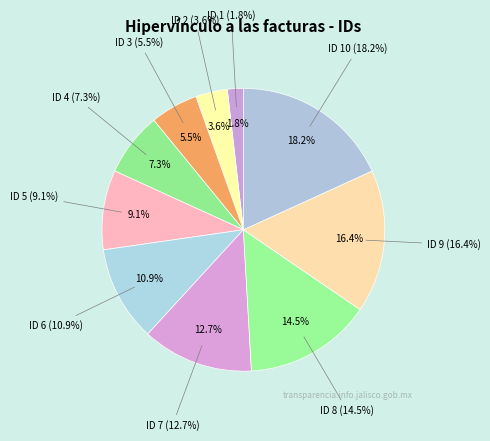

Rank the categories by value from highest to lowest.

ID 10, ID 9, ID 8, ID 7, ID 6, ID 5, ID 4, ID 3, ID 2, ID 1